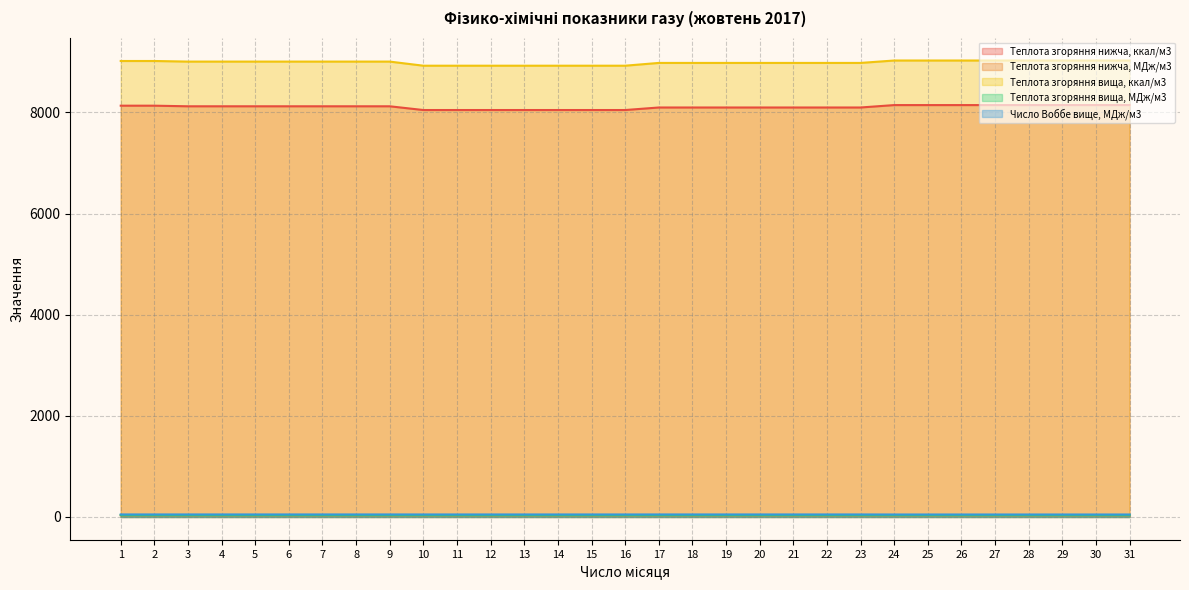

At how many categories does at least one series exceed 6052?

31